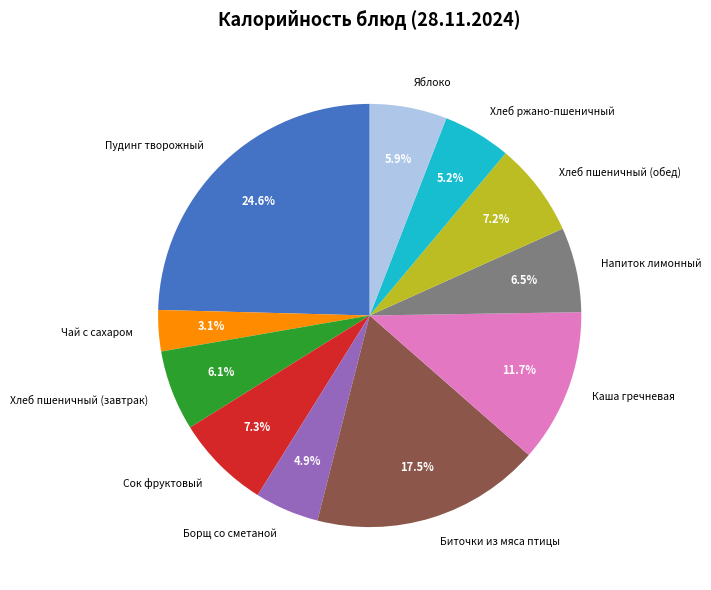

Combined, do Пудинг творожный and Хлеб ржано-пшеничный account for over 50%?

No